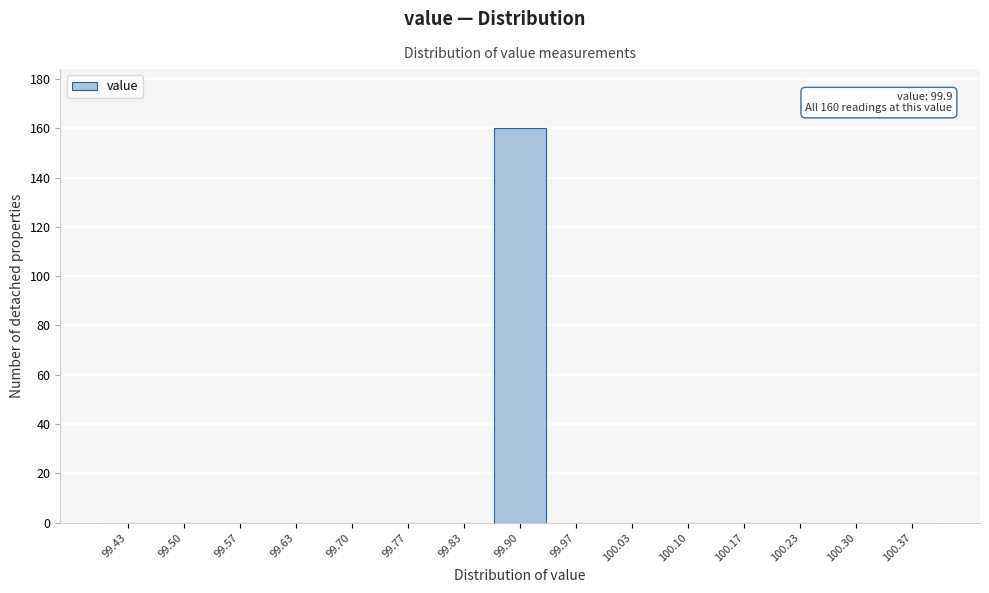

Which range on the x-axis has the tallest bar?

99.87 to 99.93